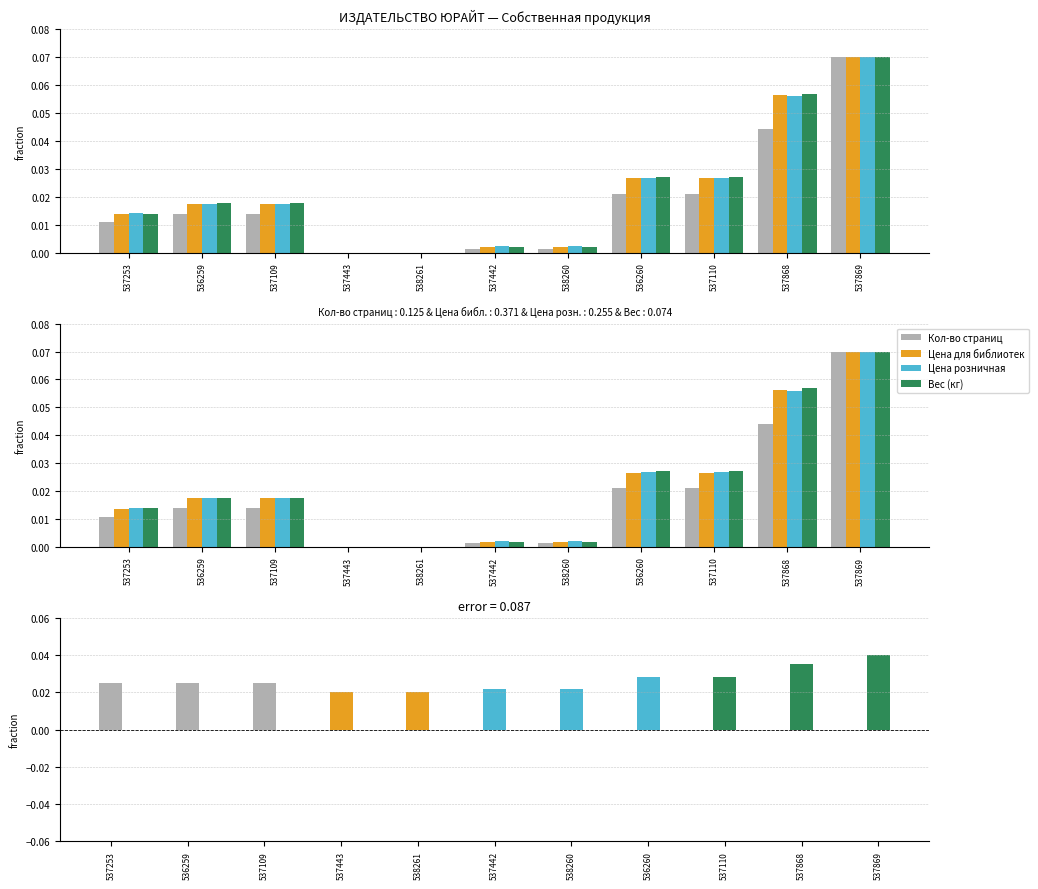

Which series has the largest range (max minus min)?

Кол-во страниц